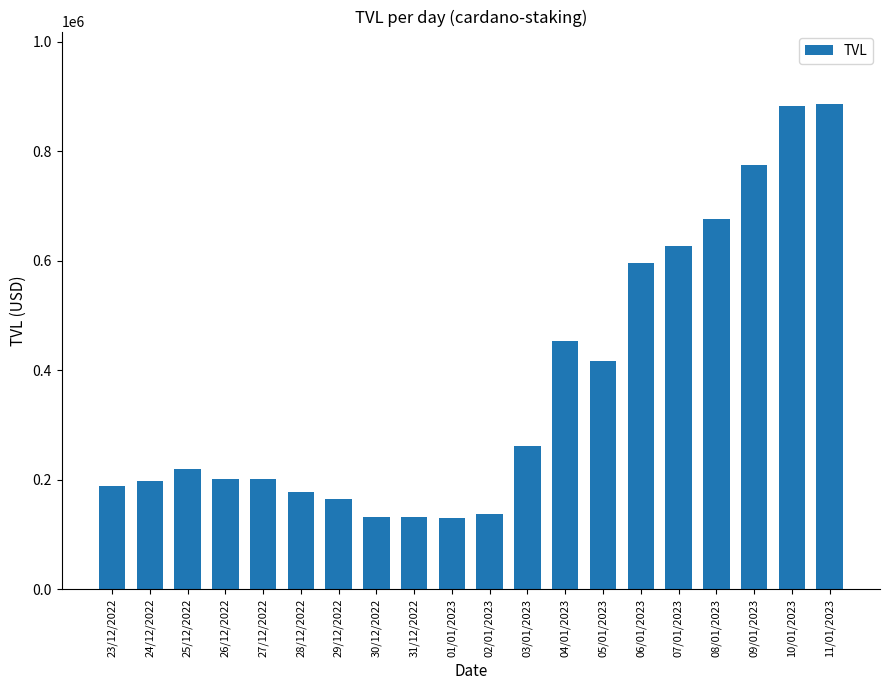

What is the sum of all values?

7458027.0